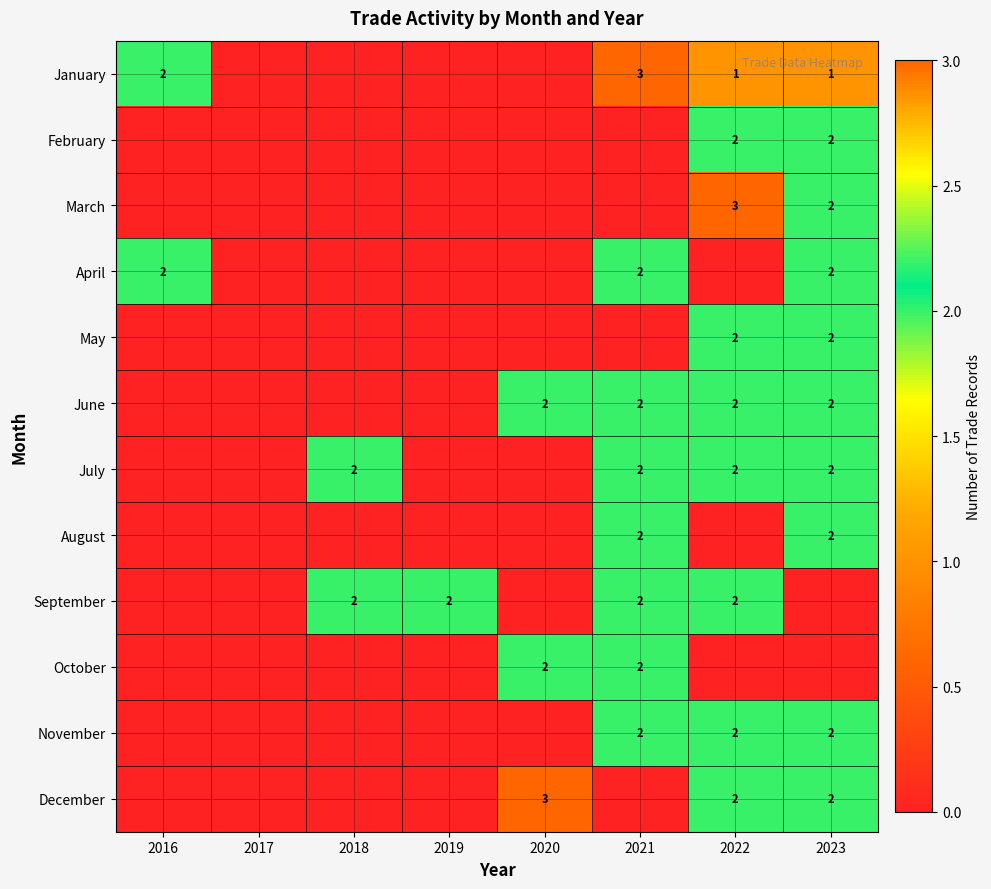

True or false: June has a value of 2 at 2023.

True